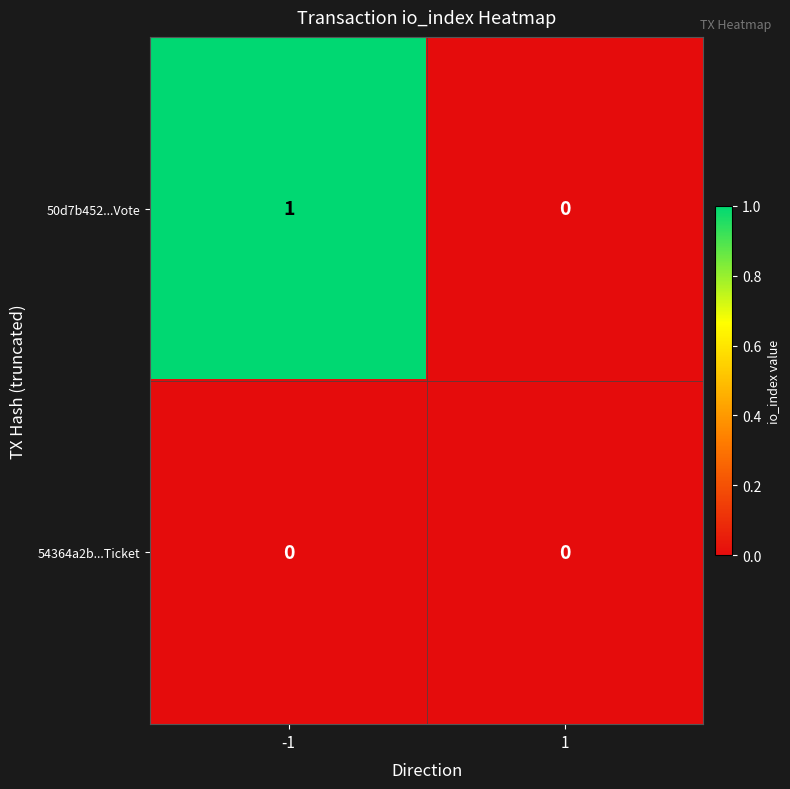

The 50d7b452...Vote series shows 0 at 1. True or false?

True